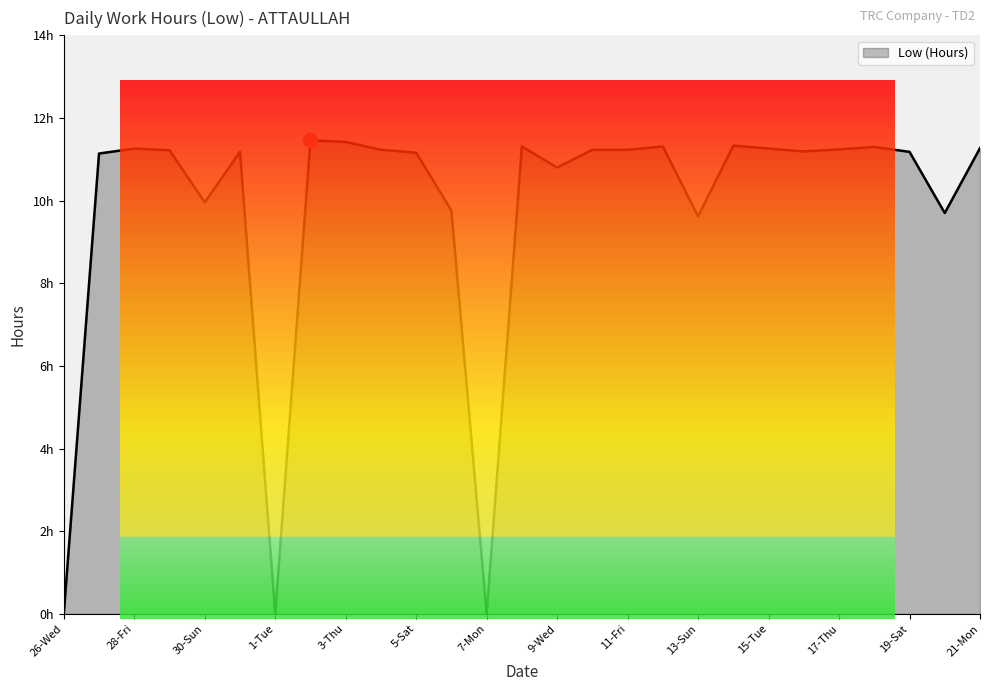

What is the value of the 10th point from the left?

11.2